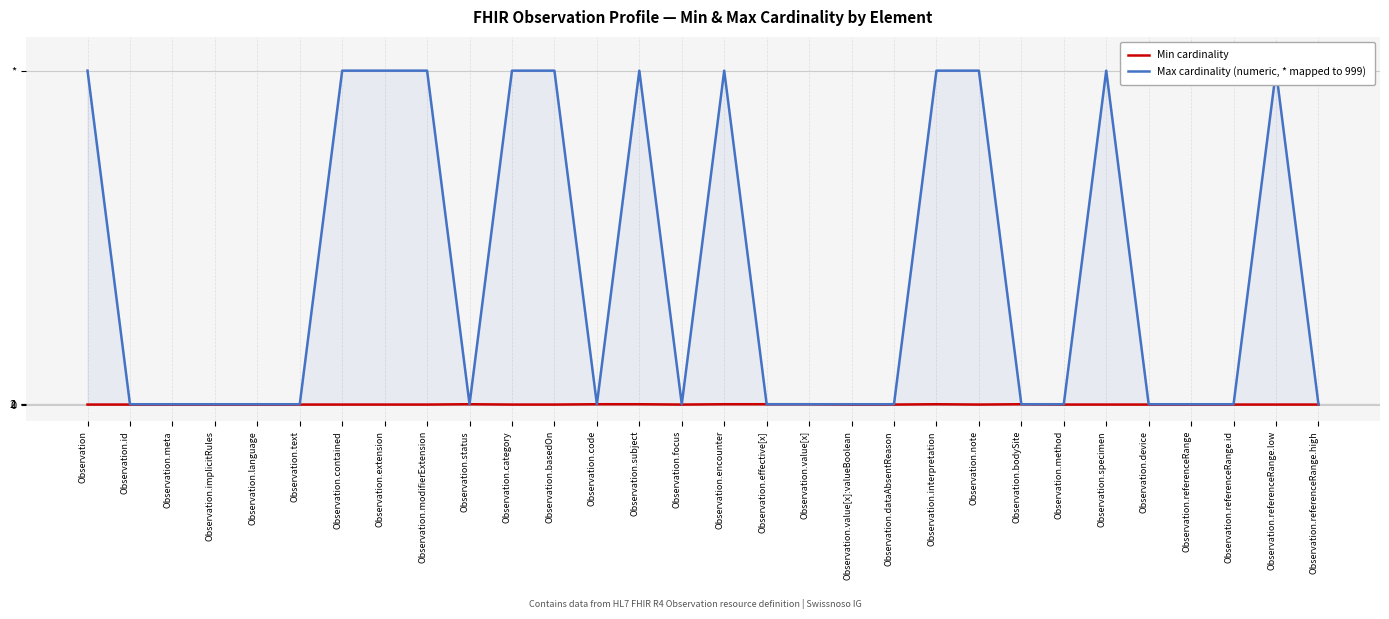

What position from the left is Observation.text?

6